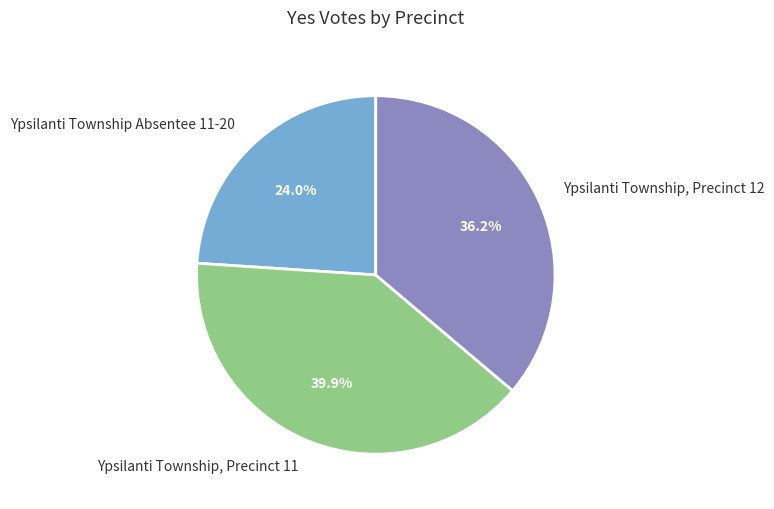

What percentage is the Ypsilanti Township, Precinct 12 slice, to the nearest percent?

36%